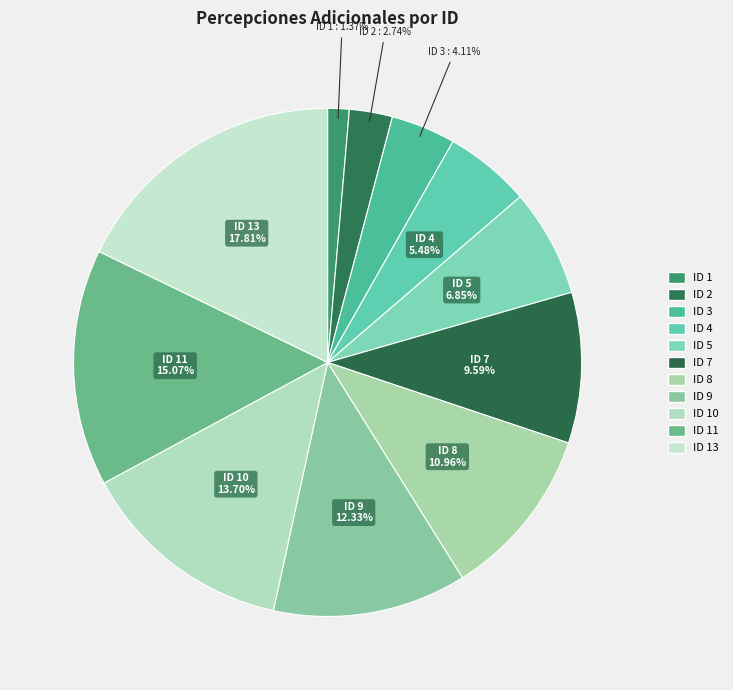

Which slice is the largest?

No cuenta con percepciones adicionales (13)